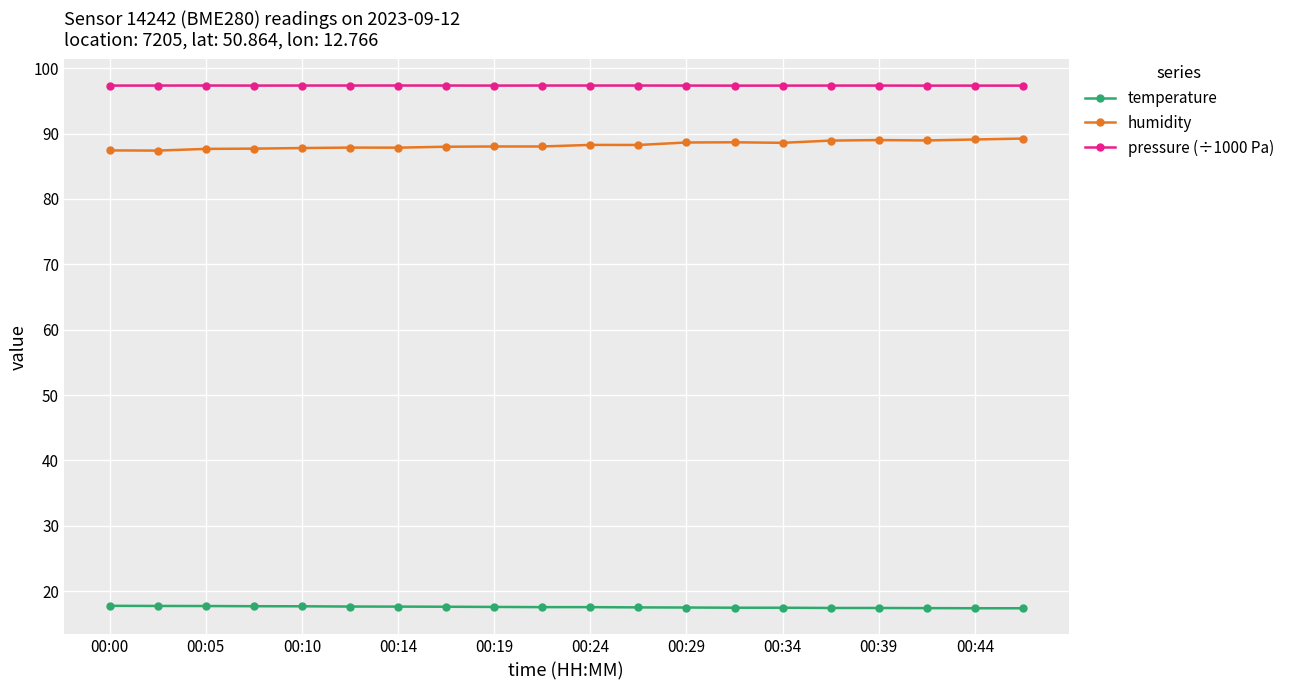

Rank the series by their maximum value, from lowest to highest.

temperature, humidity, pressure (÷1000 Pa)